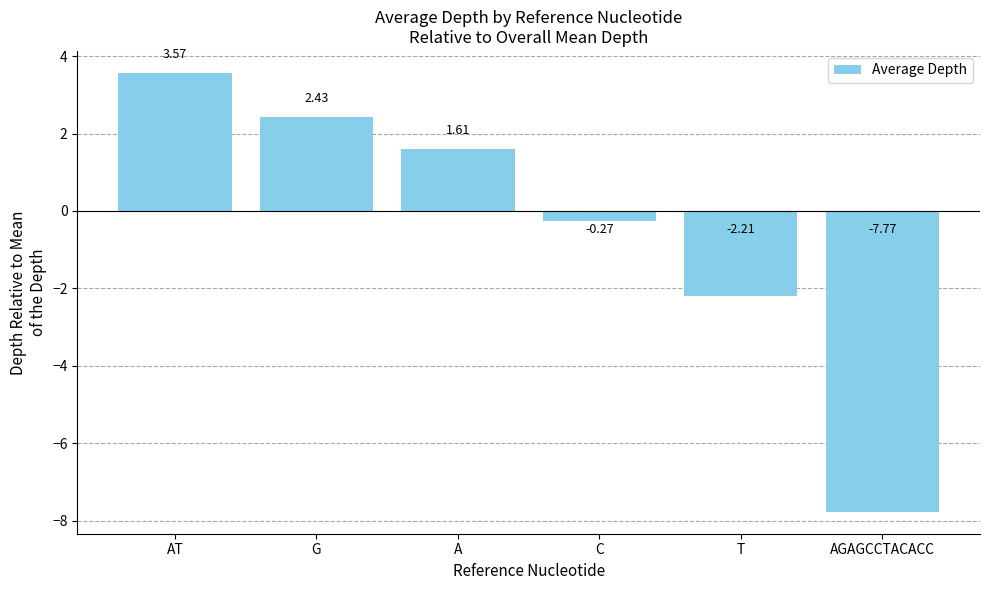

At which label does the data first exceed 1?

AT